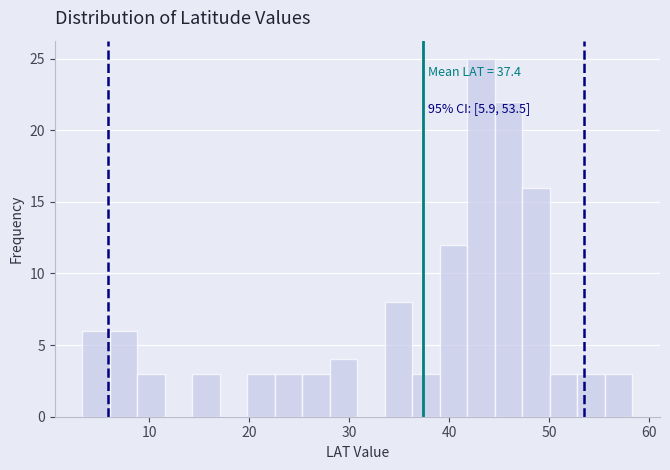

Around what value on the x-axis is the tallest bar? Give the approximate position of its centre, as read against the axis.

43